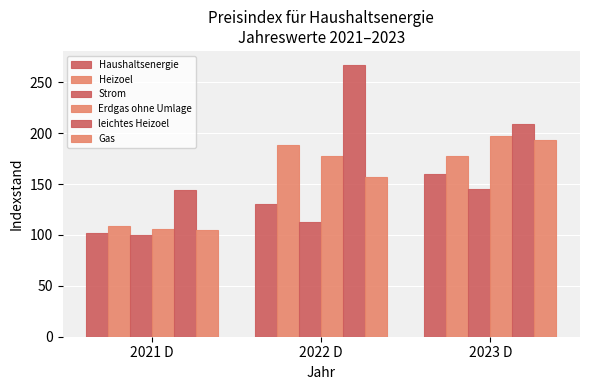

Does the chart contain stacked bars?

No